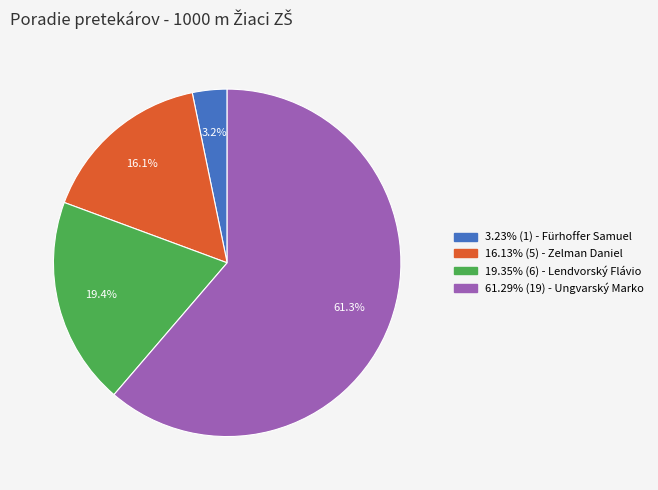

Is there a majority slice in this chart?

Yes